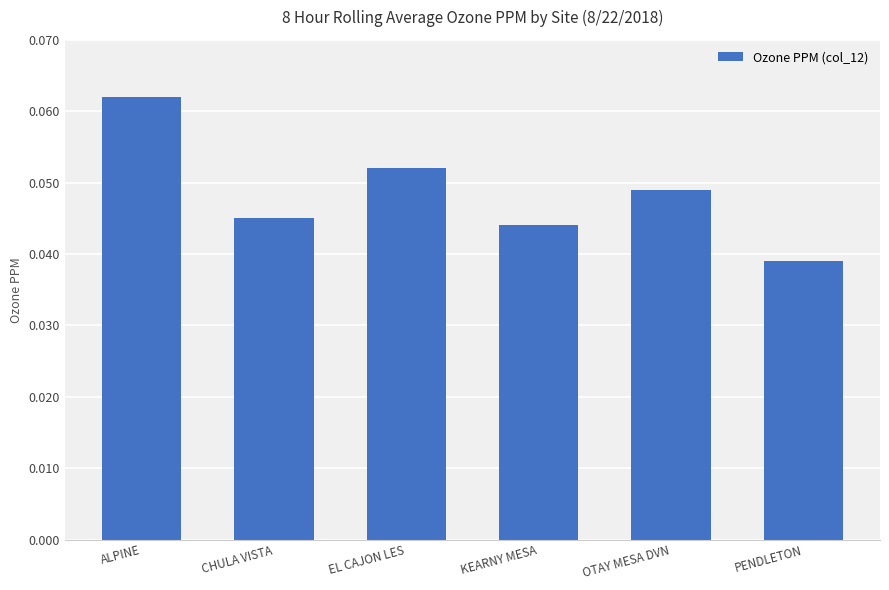

The value at CHULA VISTA is 0.1. True or false?

False